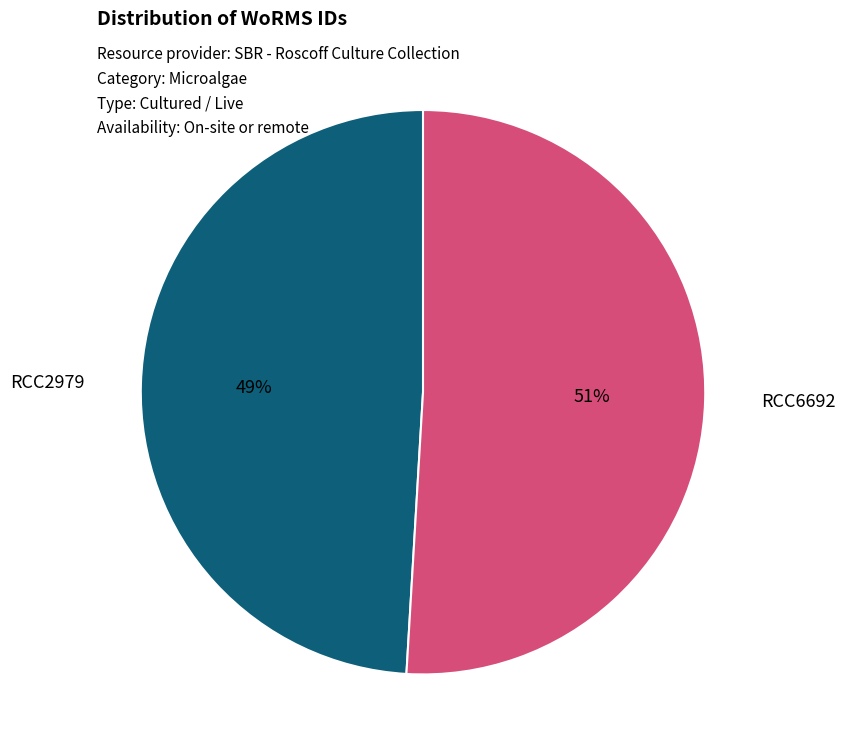

Combined, do RCC2979 and RCC6692 account for over 50%?

Yes